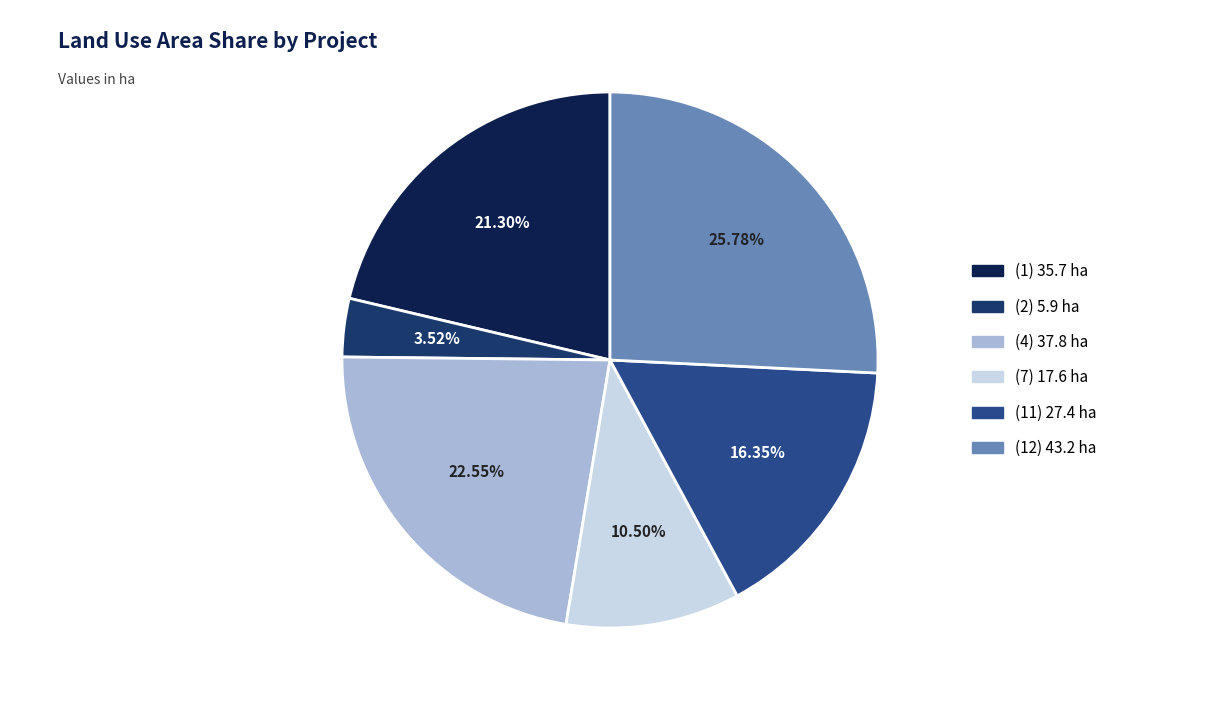

Which category has the smallest portion of the pie?

(2)